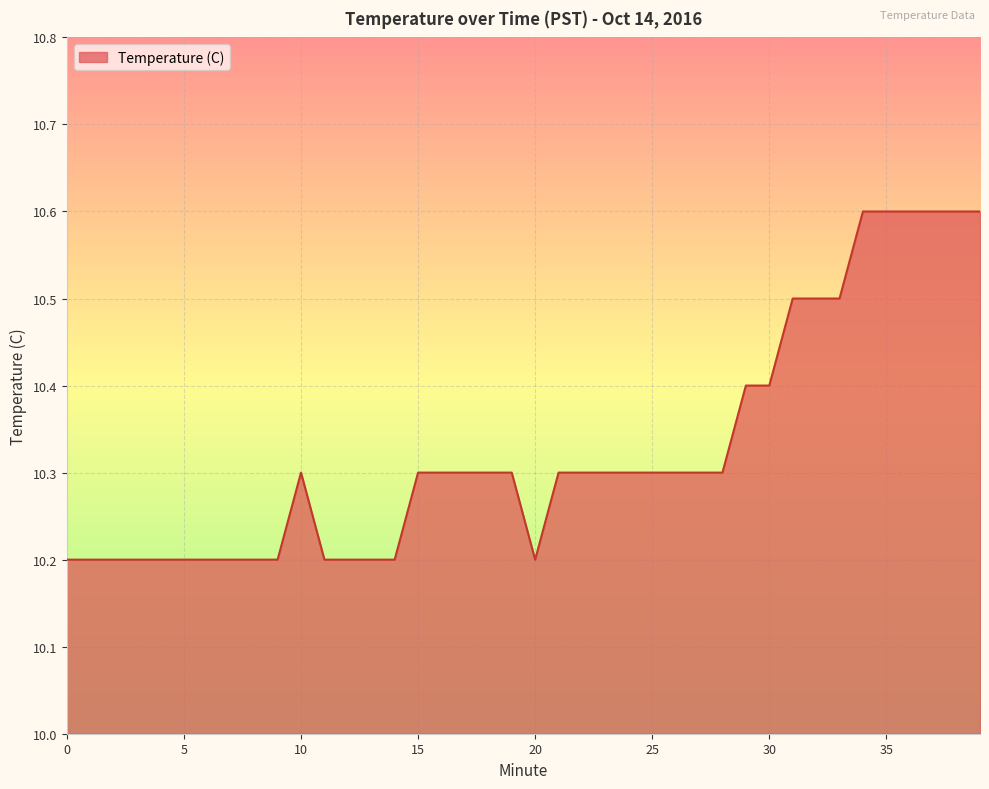

What is the difference between the maximum and minimum values?

0.4